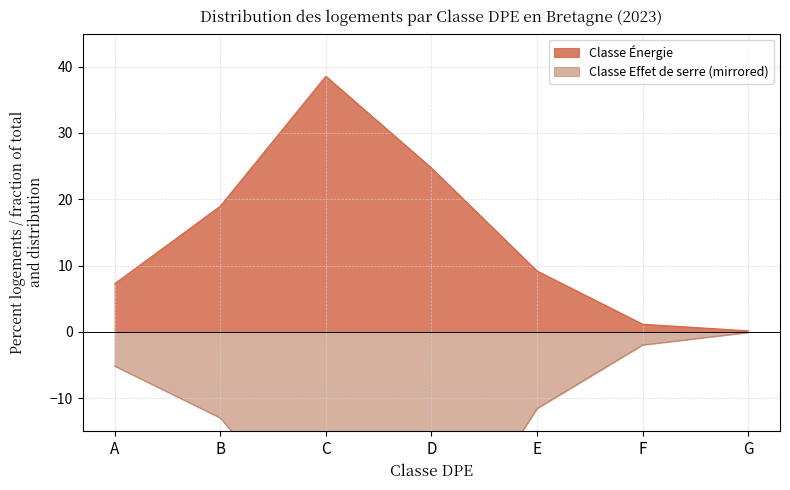

How many lines are shown in the chart?

2